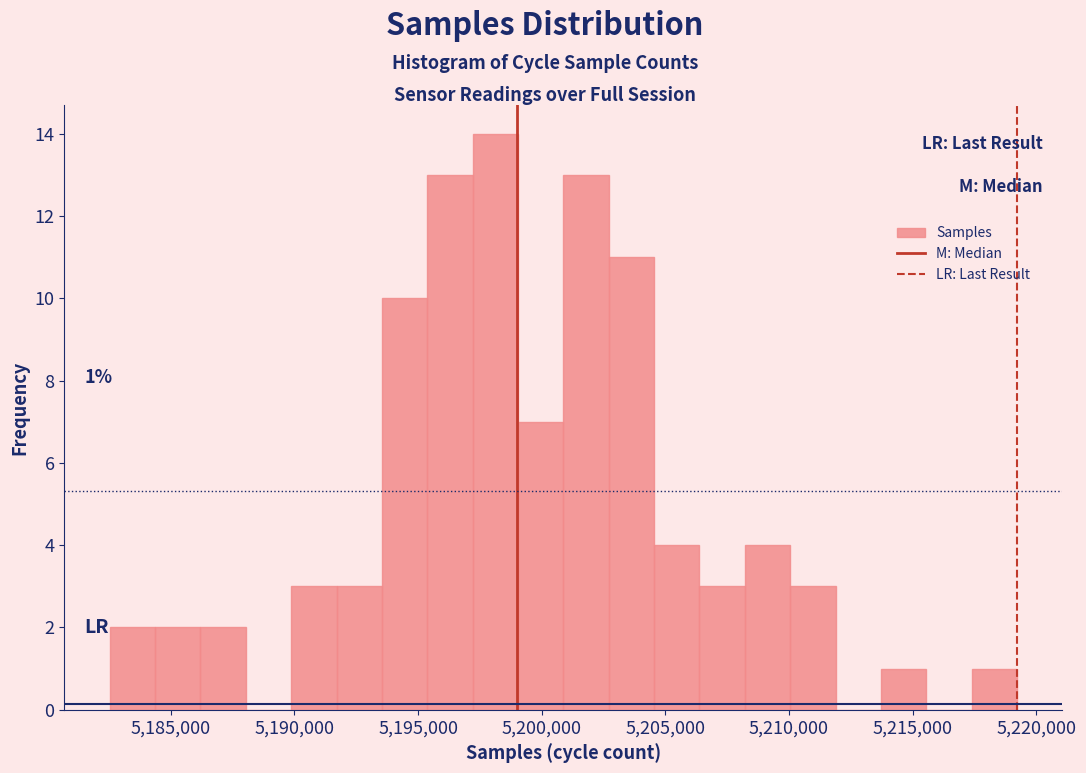

Around what value on the x-axis is the tallest bar? Give the approximate position of its centre, as read against the axis.

5198000